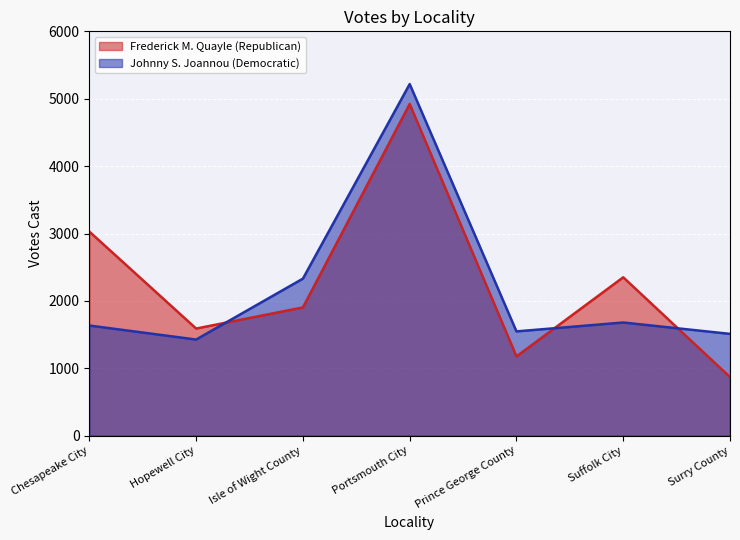

Where do Frederick M. Quayle (Republican) and Johnny S. Joannou (Democratic) first cross each other?

Hopewell City and Isle of Wight County